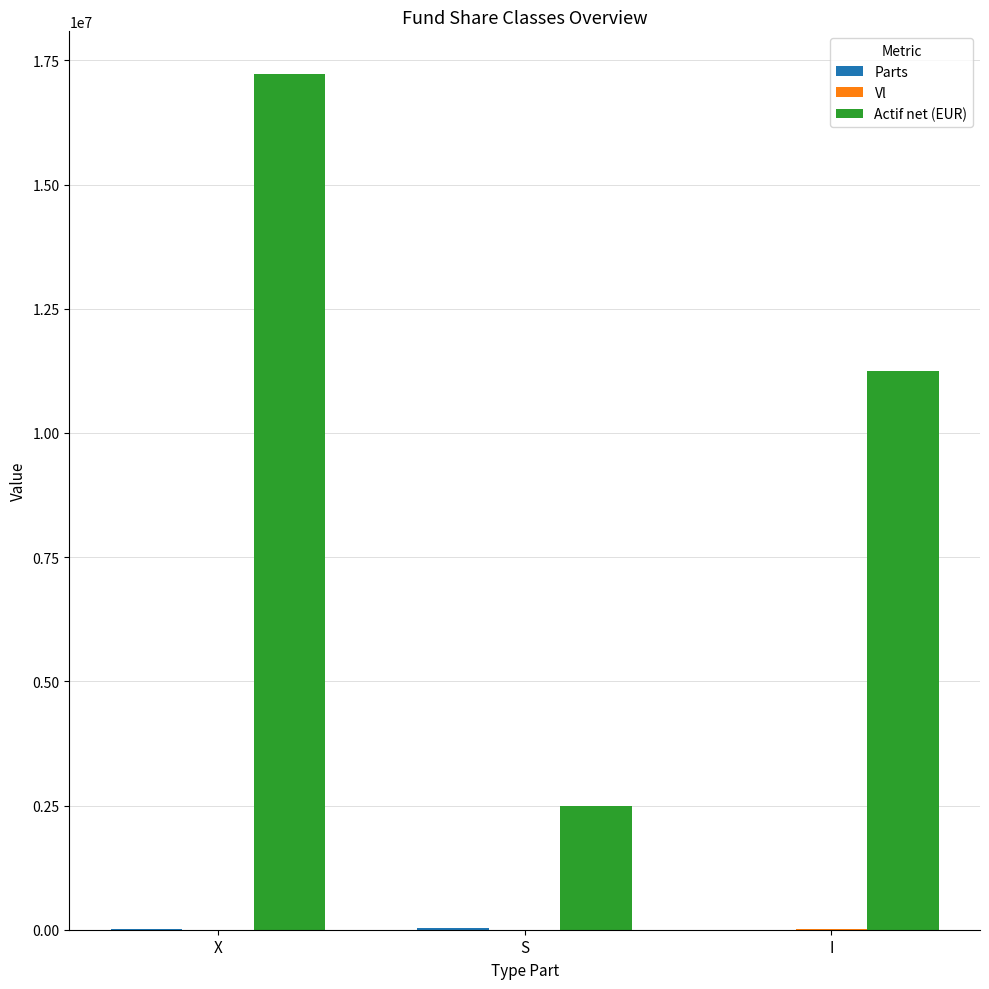

True or false: Actif net (EUR) has a value of 16891972.9 at I.

False